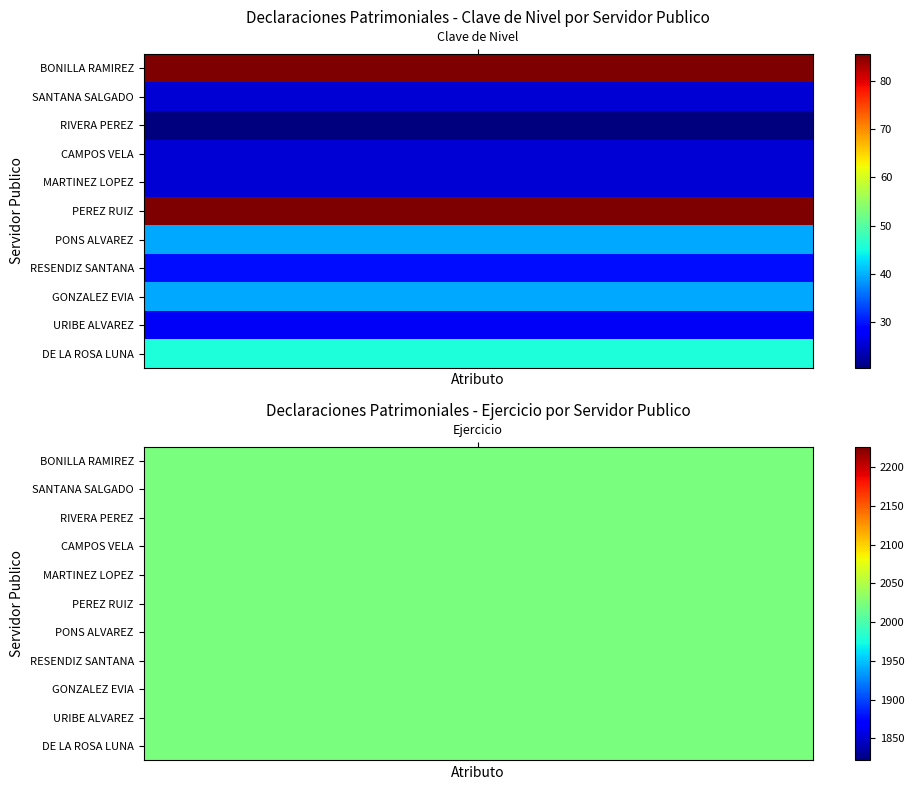

True or false: Clave de Nivel has a value of 50.2 at 7.

False